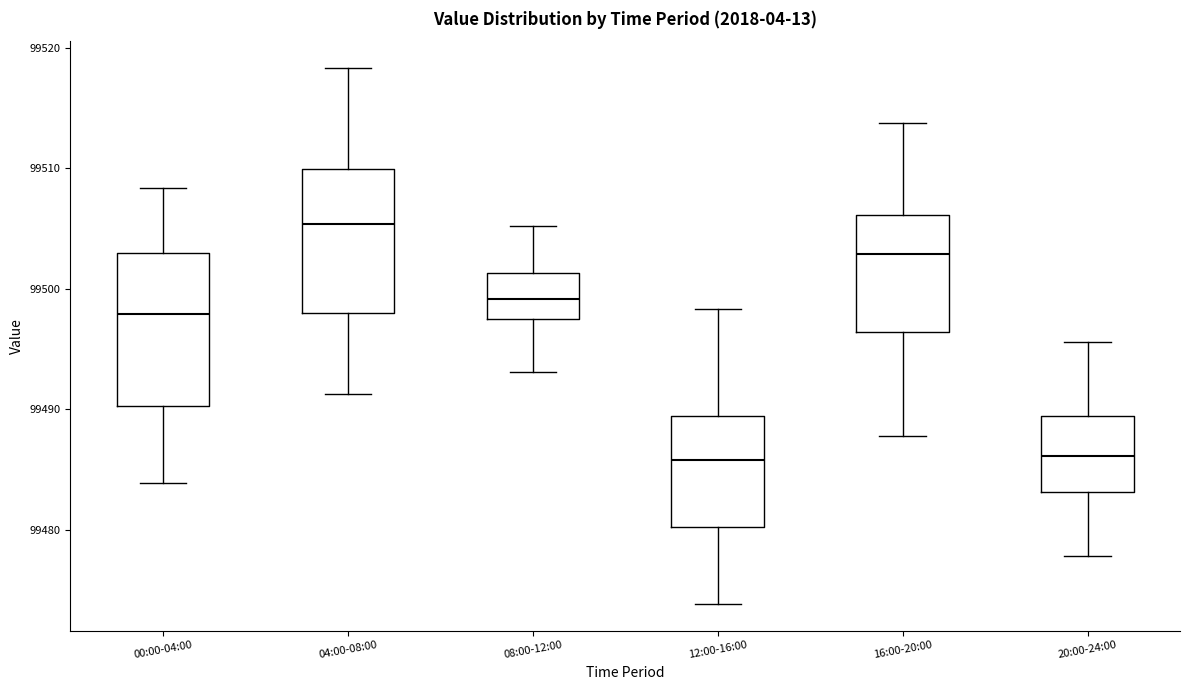

Reading left to right, transcribe this box plot: for each box, give where its median line is, the range the box spans, and where its two whiskers end, as read against the y-axis. The values are not printed on the chart, so give them approximately, as read against the axis.

00:00-04:00: median 99498, box 99490 to 99503, whiskers 99484 to 99508
04:00-08:00: median 99505, box 99498 to 99510, whiskers 99491 to 99518
08:00-12:00: median 99499, box 99497 to 99501, whiskers 99493 to 99505
12:00-16:00: median 99486, box 99480 to 99489, whiskers 99474 to 99498
16:00-20:00: median 99503, box 99496 to 99506, whiskers 99488 to 99514
20:00-24:00: median 99486, box 99483 to 99489, whiskers 99478 to 99496